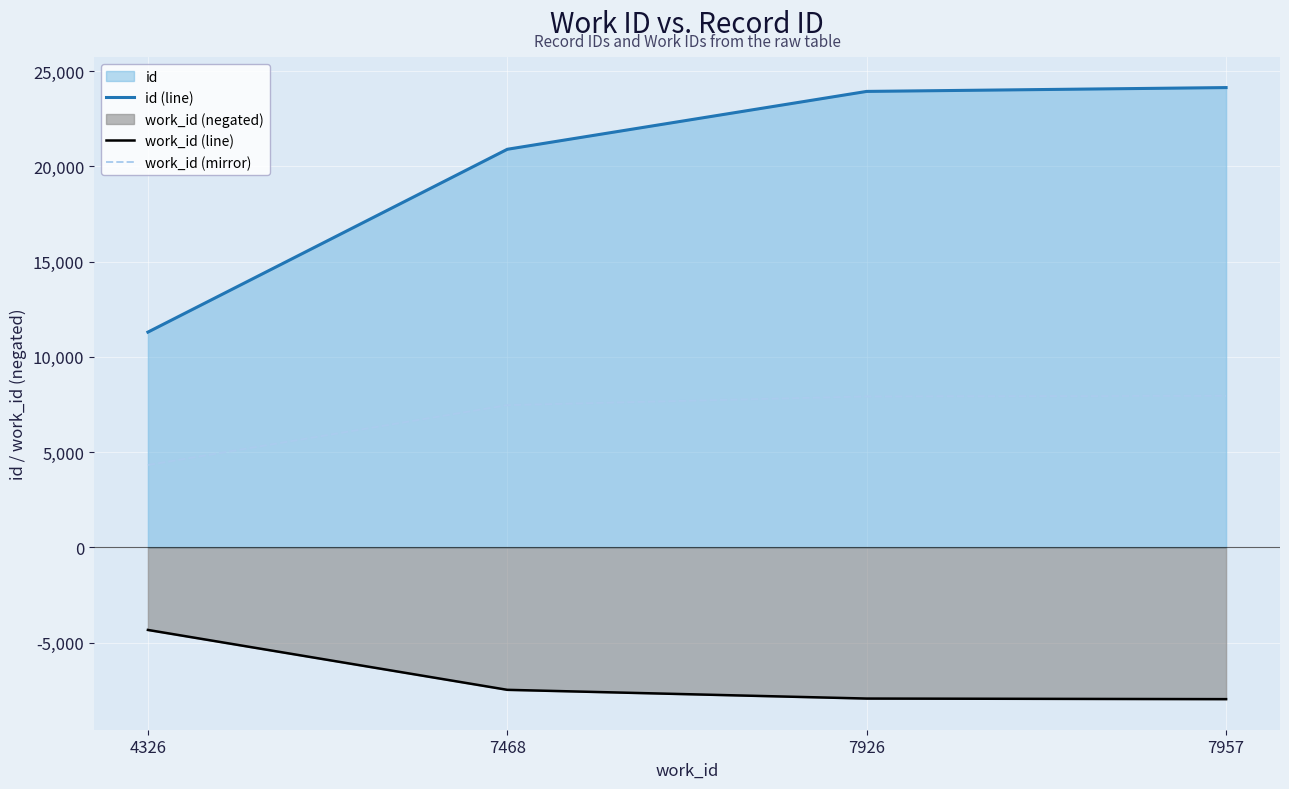

True or false: work_id (mirror) has a value of 7926 at 7926.

True